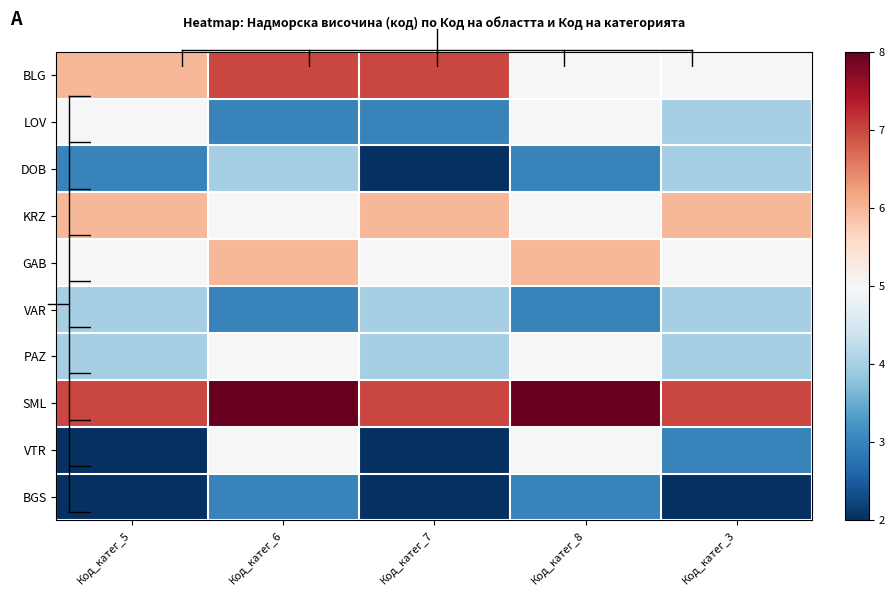

Reading left to right, transcribe all the data shown in this chart.

BLG: Код_катег_5=6	Код_катег_6=7	Код_катег_7=7	Код_катег_8=5	Код_катег_3=5
LOV: Код_катег_5=5	Код_катег_6=3	Код_катег_7=3	Код_катег_8=5	Код_катег_3=4
DOB: Код_катег_5=3	Код_катег_6=4	Код_катег_7=2	Код_катег_8=3	Код_катег_3=4
KRZ: Код_катег_5=6	Код_катег_6=5	Код_катег_7=6	Код_катег_8=5	Код_катег_3=6
GAB: Код_катег_5=5	Код_катег_6=6	Код_катег_7=5	Код_катег_8=6	Код_катег_3=5
VAR: Код_катег_5=4	Код_катег_6=3	Код_катег_7=4	Код_катег_8=3	Код_катег_3=4
PAZ: Код_катег_5=4	Код_катег_6=5	Код_катег_7=4	Код_катег_8=5	Код_катег_3=4
SML: Код_катег_5=7	Код_катег_6=8	Код_катег_7=7	Код_катег_8=8	Код_катег_3=7
VTR: Код_катег_5=2	Код_катег_6=5	Код_катег_7=2	Код_катег_8=5	Код_катег_3=3
BGS: Код_катег_5=2	Код_катег_6=3	Код_катег_7=2	Код_катег_8=3	Код_катег_3=2